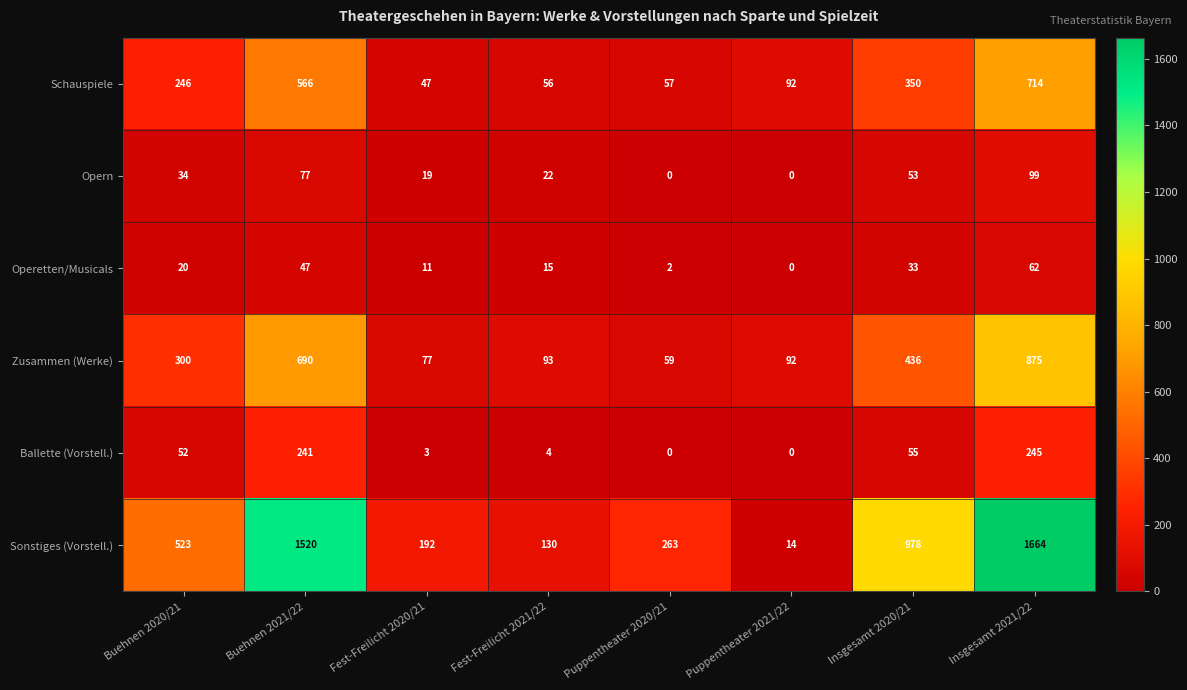

Where is Opern nearest to the value 49?

Insgesamt 2020/21